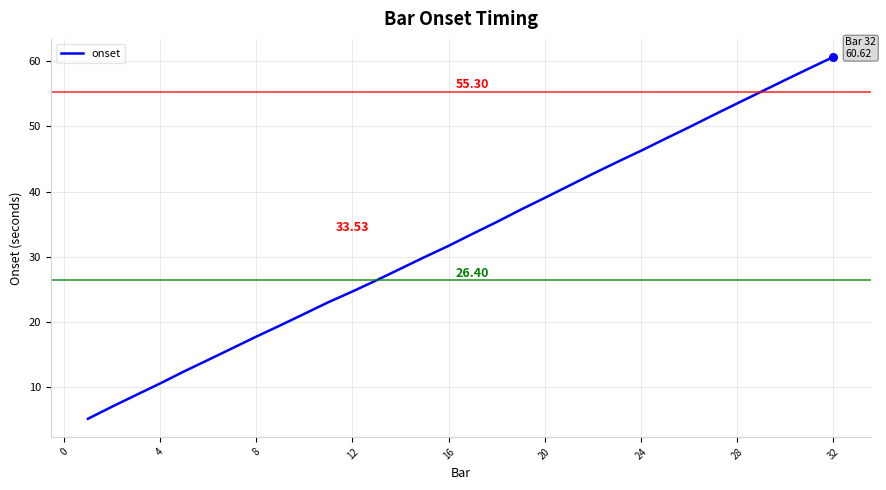

How many lines are shown in the chart?

1